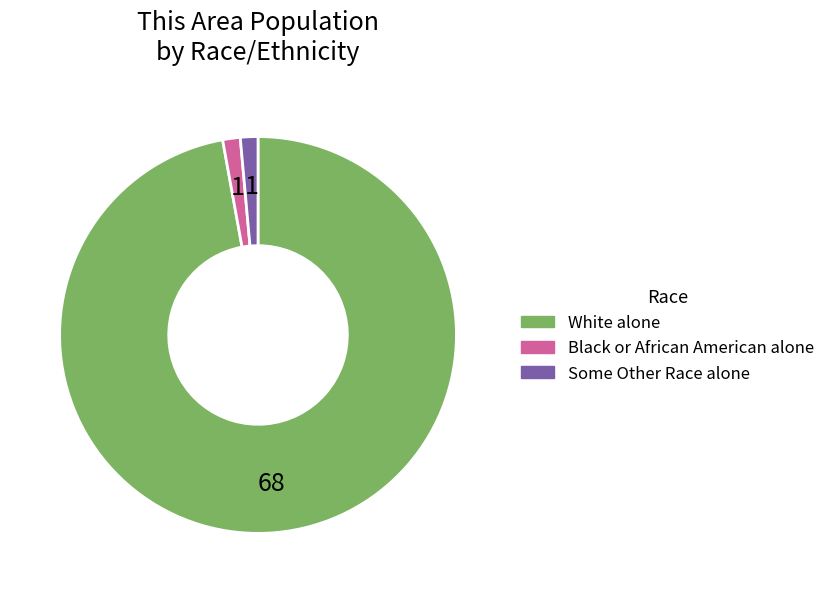

Which has a higher value, Black or African American alone or White alone?

White alone